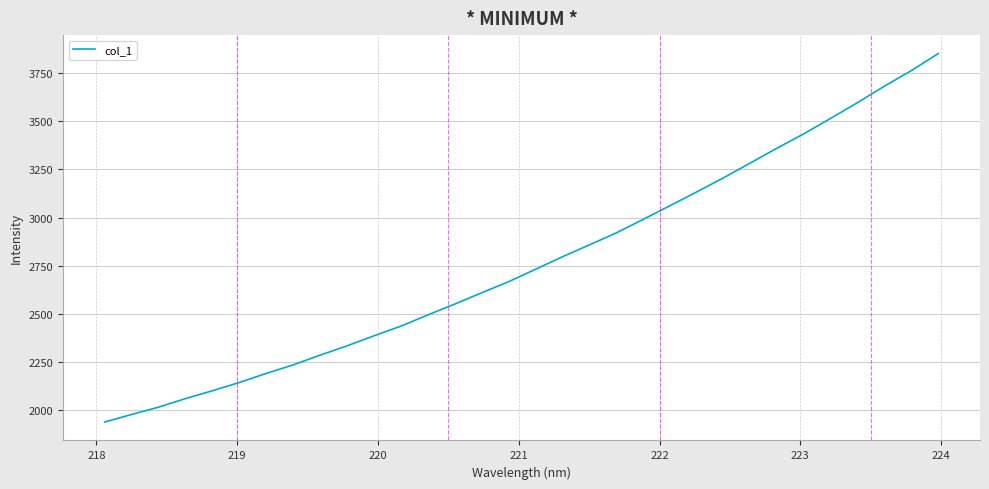

What is the difference between the maximum and minimum values?

1916.5